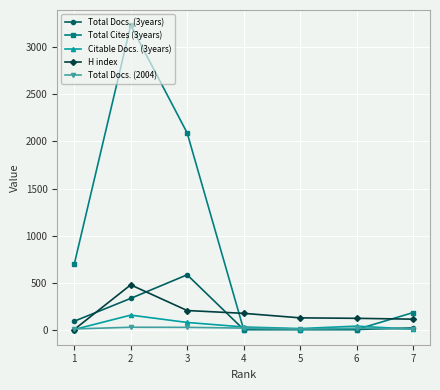

Is the value of Total Cites (3years) at 2 greater than the value of Total Docs. (2004) at 1?

Yes